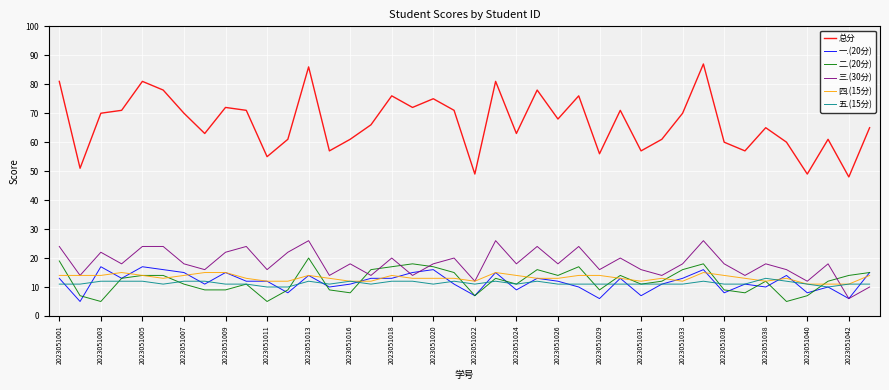

Which series has the largest total across all categories?

总分